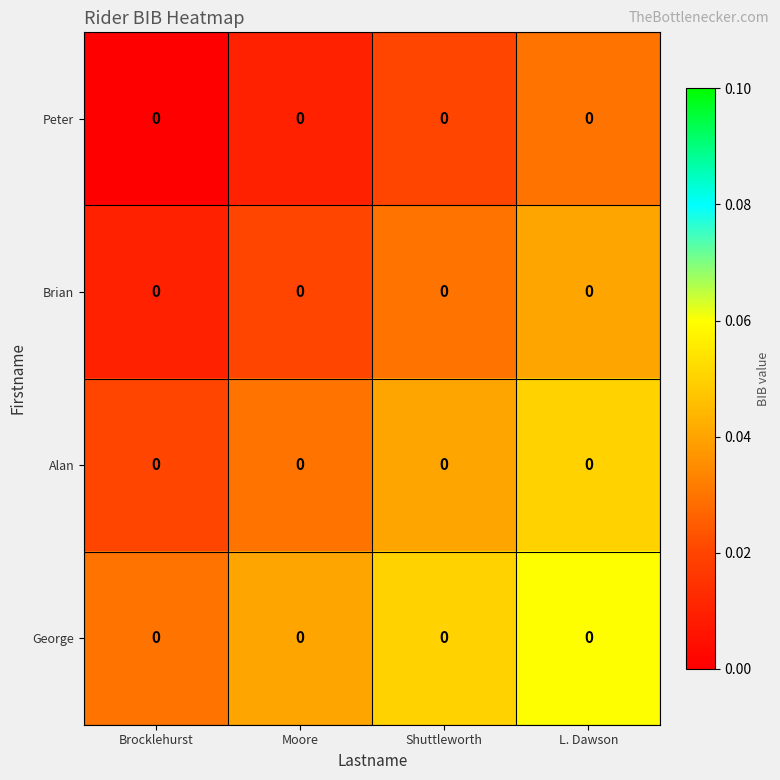

How many distinct data groups are displayed?

4